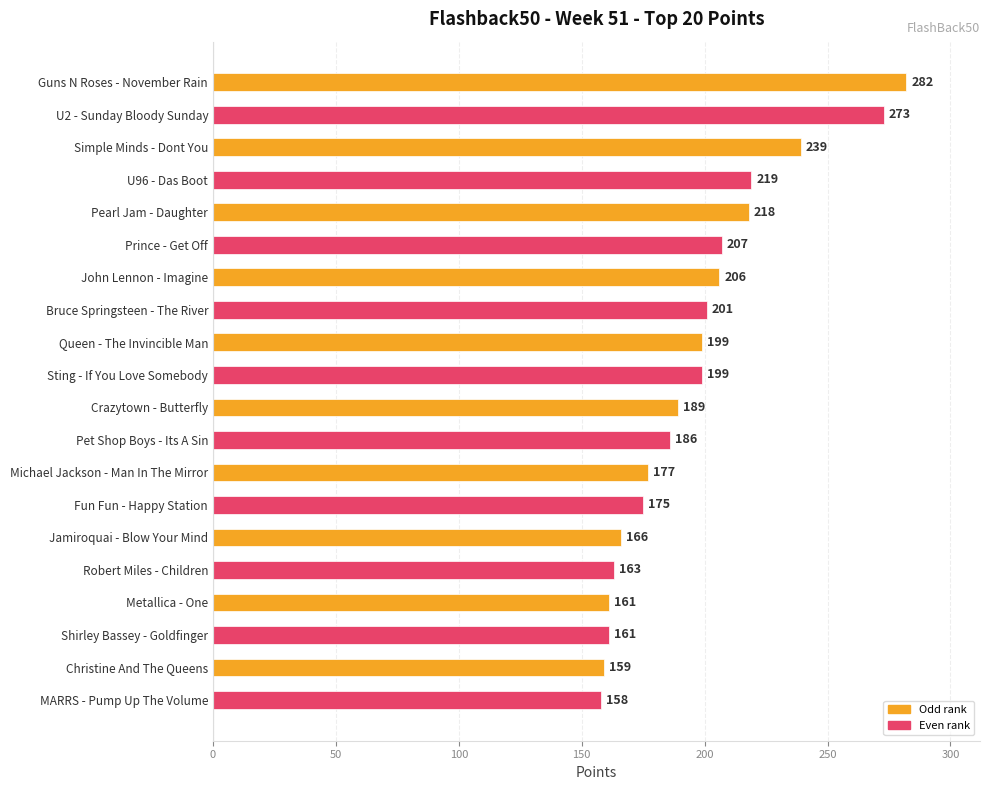

How many values are below 199?

10